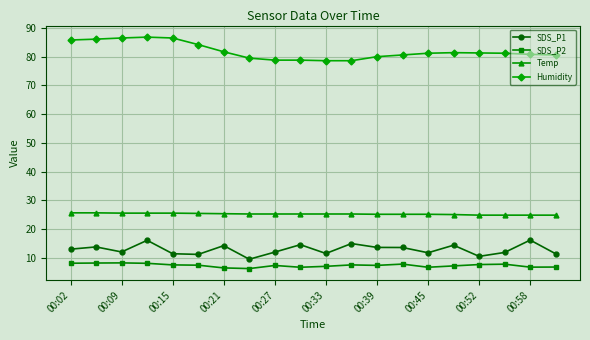

How many data points does each series have?

20